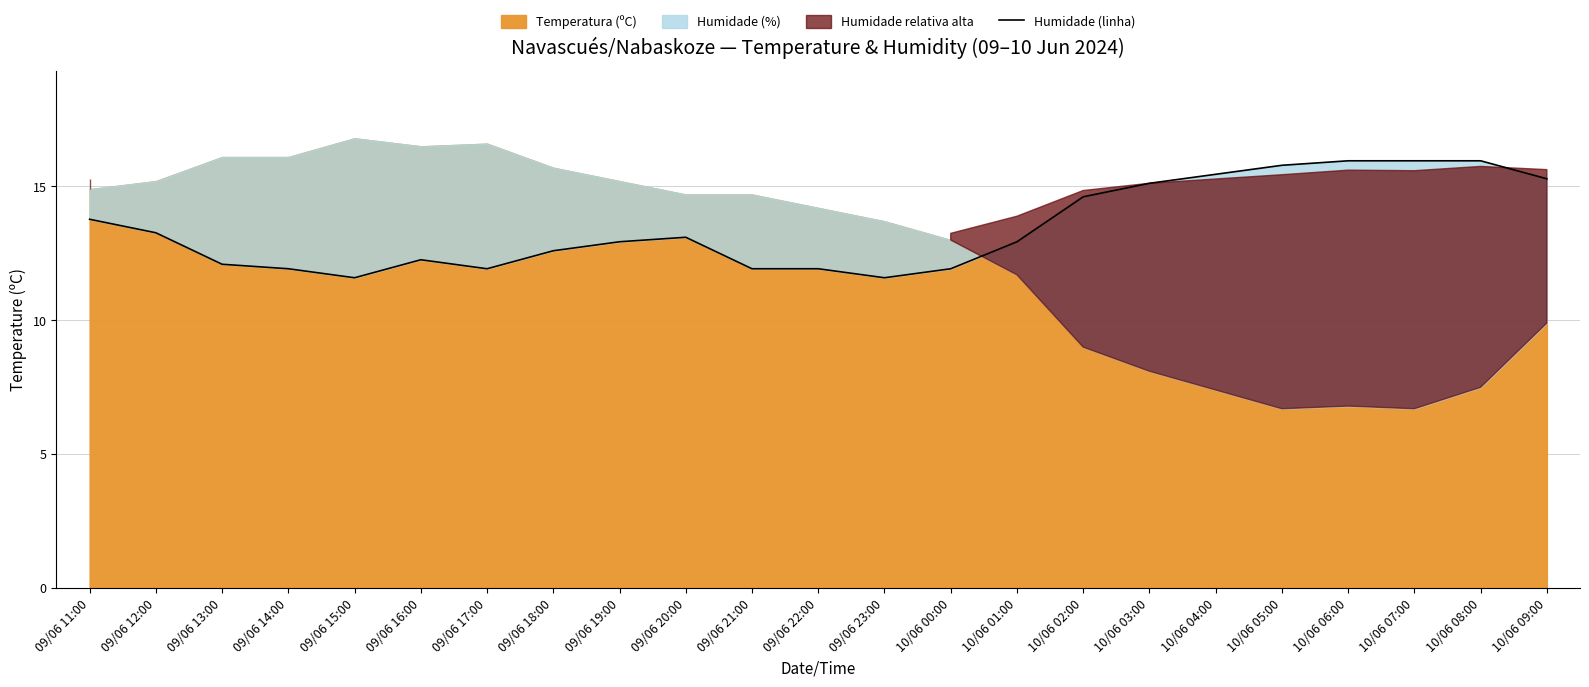

How many lines are shown in the chart?

1